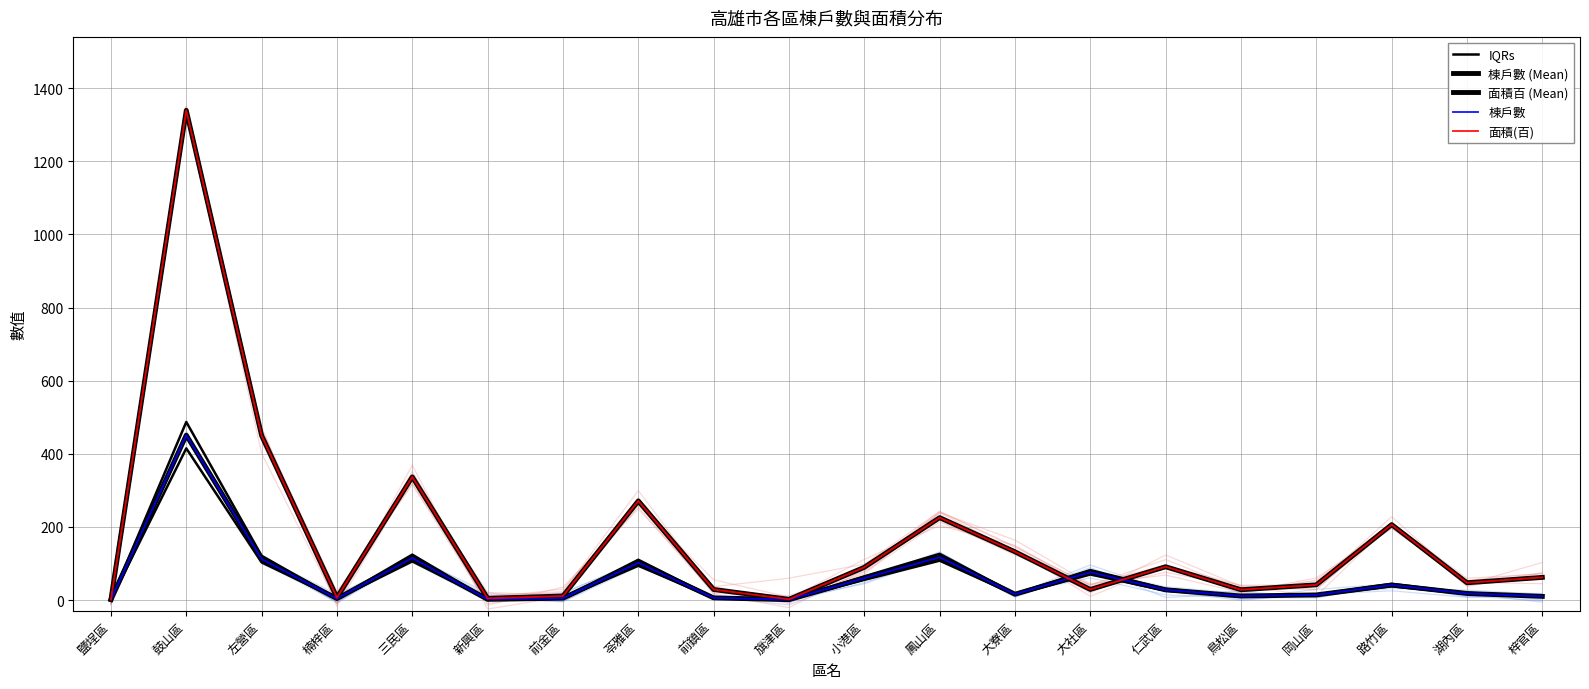

Where is the first local maximum for IQRs?

鼓山區